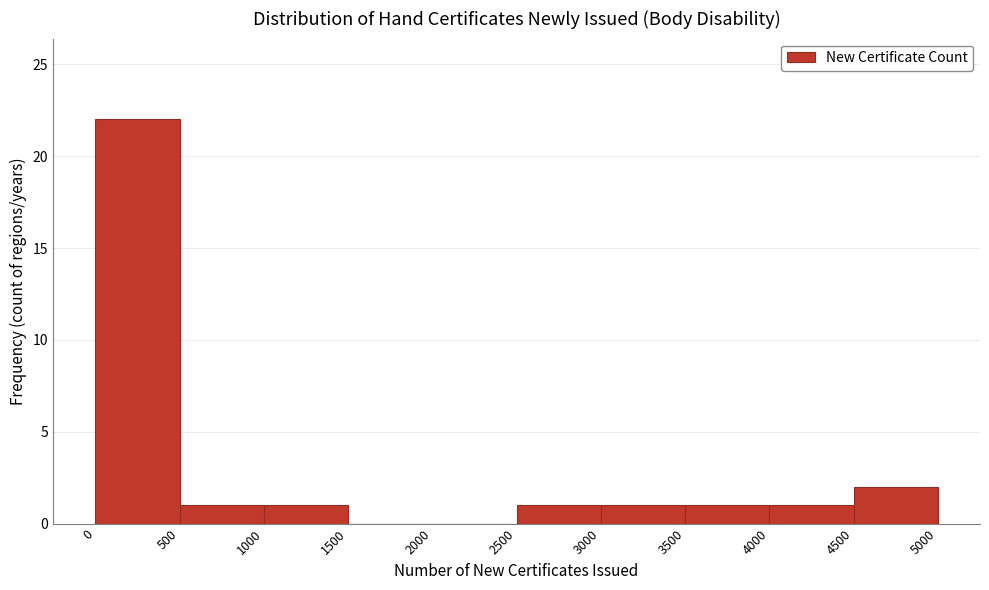

Reading left to right, transcribe this chart: for each bar, give the range it covers on the x-axis and its height. The values are not printed on the chart, so give them approximately, as read against the axis.

0 to 500: 22
500 to 1000: 1
1000 to 1500: 1
1500 to 2000: 0
2000 to 2500: 0
2500 to 3000: 1
3000 to 3500: 1
3500 to 4000: 1
4000 to 4500: 1
4500 to 5000: 2